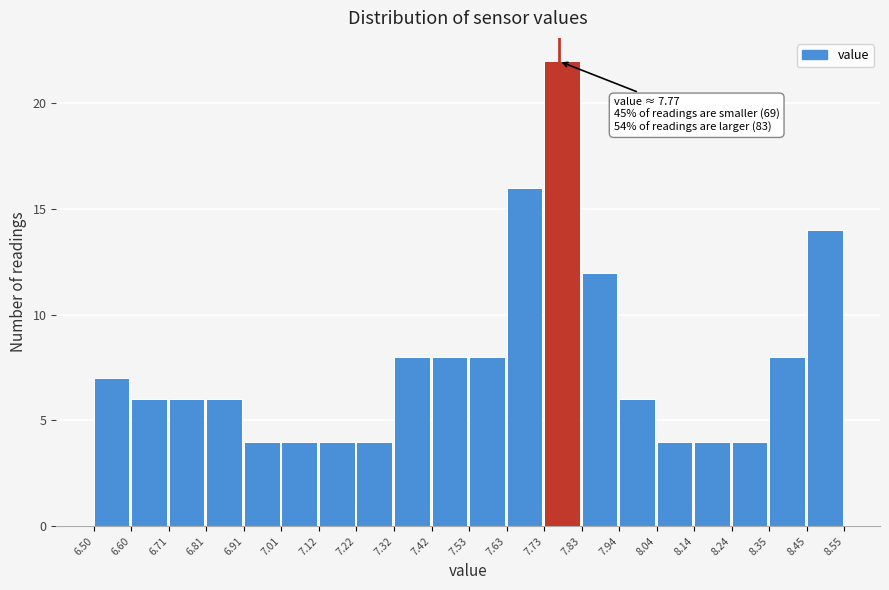

Over which range of the x-axis is the bar tallest?

7.73 to 7.83